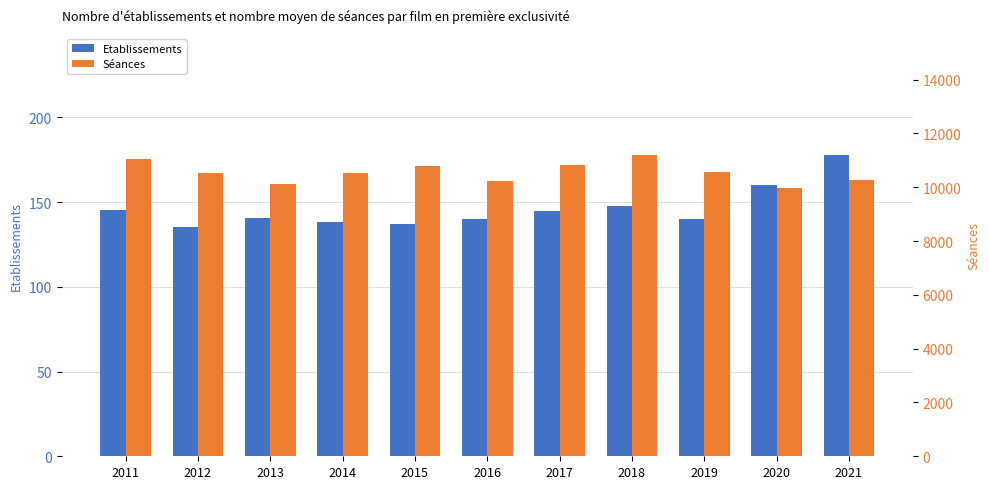

List the series in order of their overall mean, highest first.

Séances, Etablissements